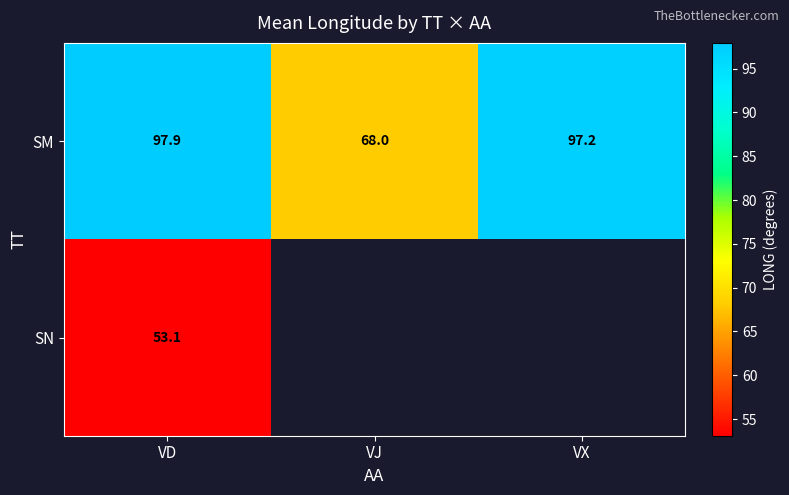

True or false: SM has a value of 165.1 at VD.

False